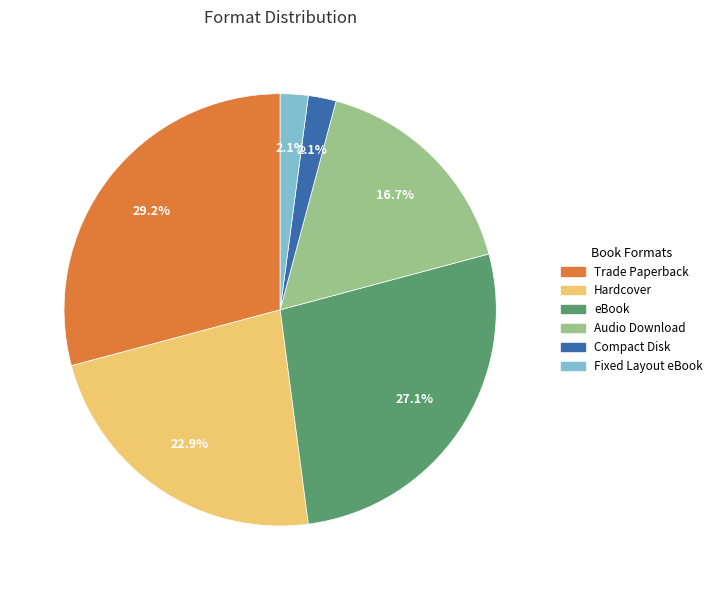

To the nearest percent, what percentage of the pie is Fixed Layout eBook?

2%